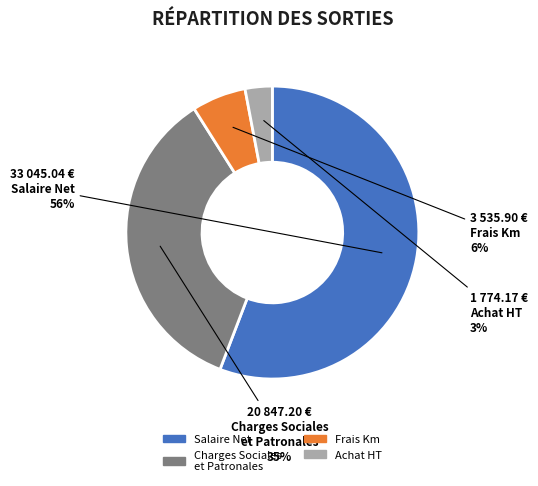

Which slice is the largest?

Salaire Net